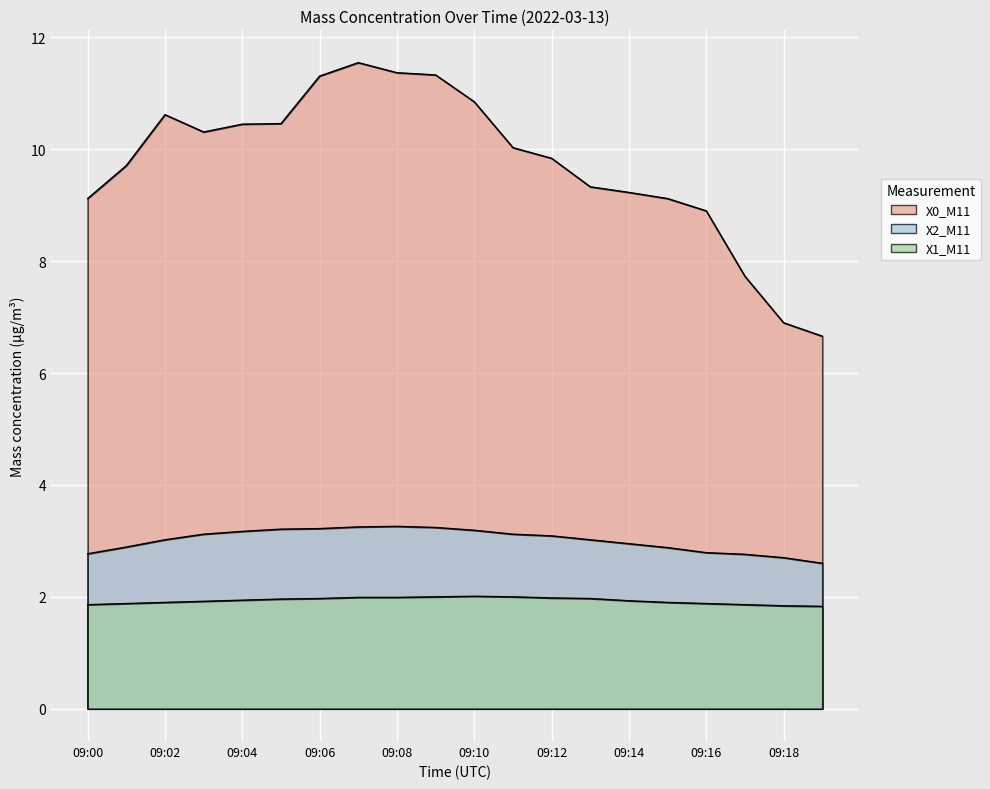

Where is the first local maximum for X0_M11?

09:02